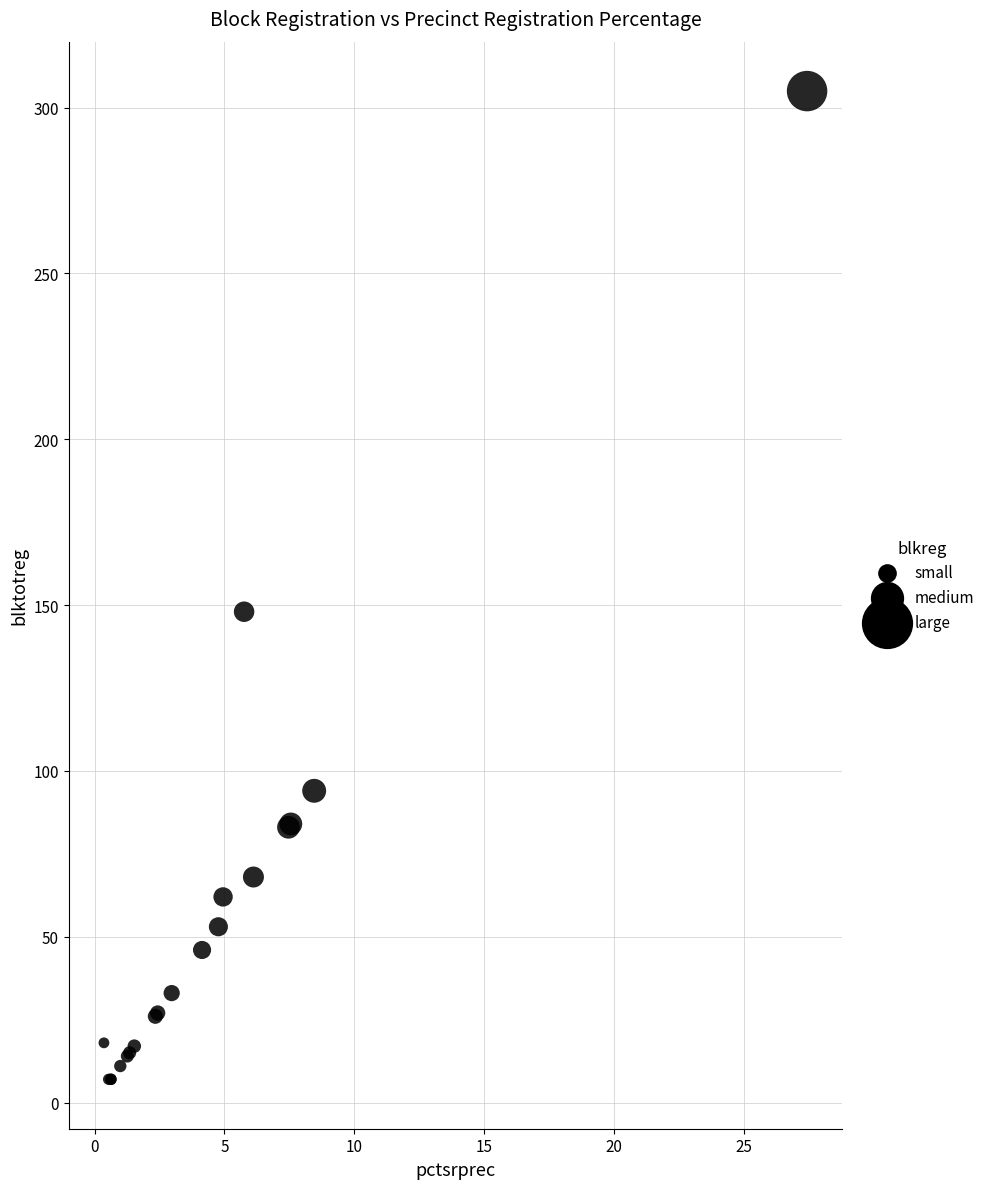

What Y value in the scatter plot is closest to 156?

148